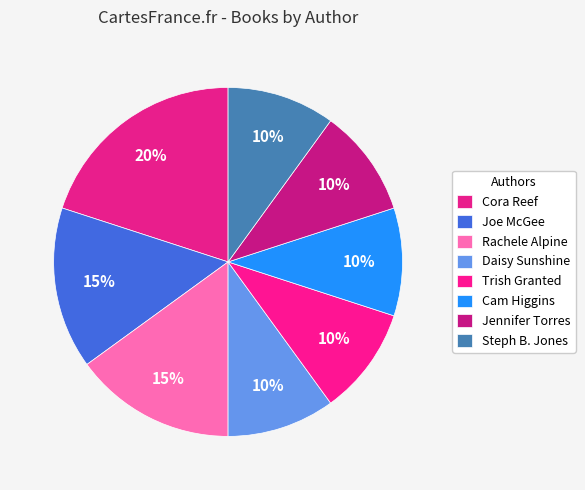

How many slices are in this pie chart?

8